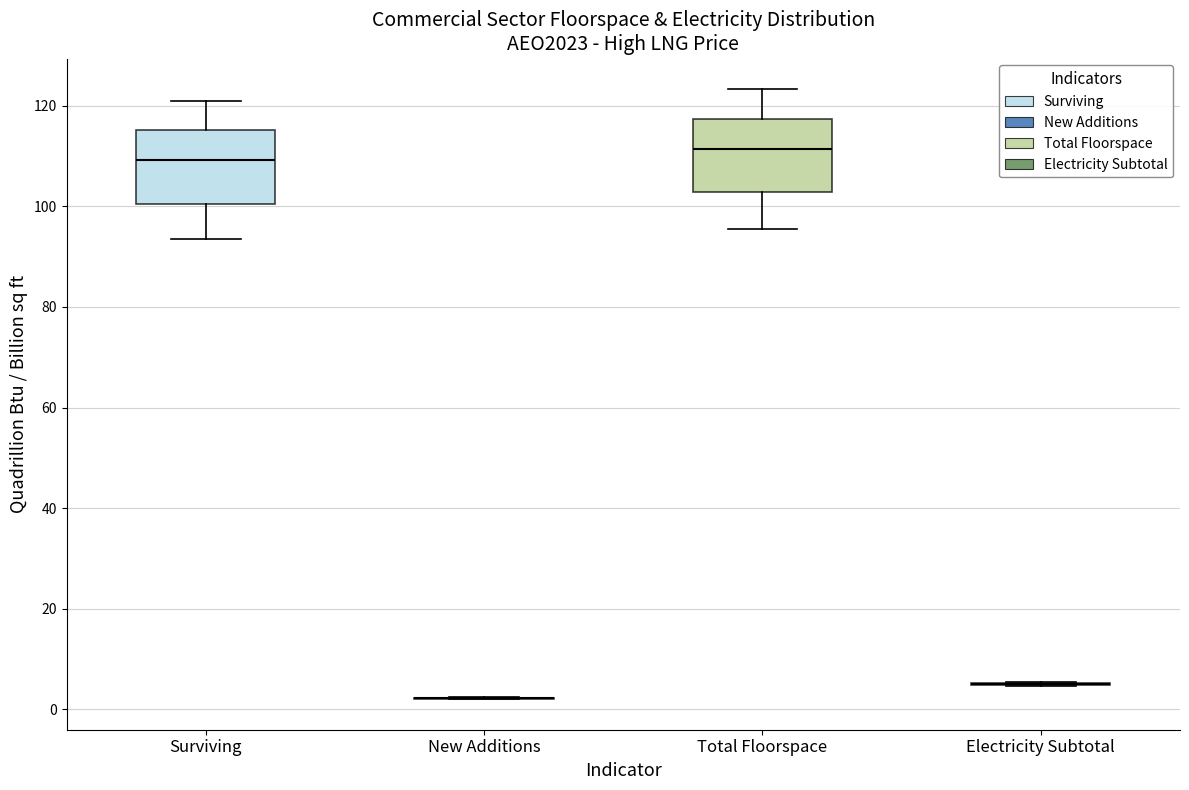

Reading left to right, transcribe this box plot: for each box, give where its median line is, the range the box spans, and where its two whiskers end, as read against the y-axis. The values are not printed on the chart, so give them approximately, as read against the axis.

Surviving: median 110, box 100 to 116, whiskers 94 to 122
New Additions: box collapsed to a line at 2, whiskers 2 to 2
Total Floorspace: median 112, box 102 to 118, whiskers 96 to 124
Electricity Subtotal: box collapsed to a line at 4, whiskers 4 to 6